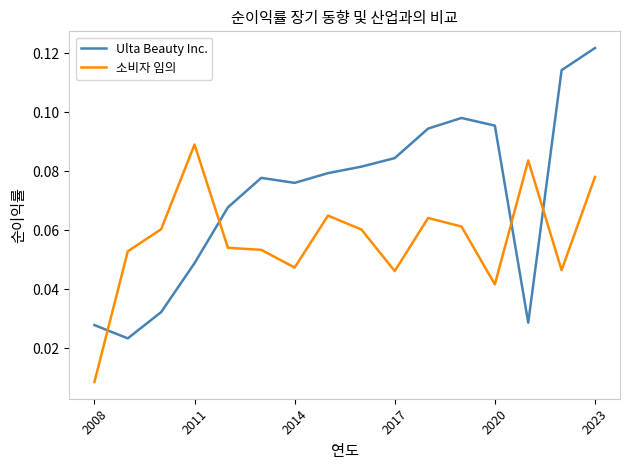

Which series has the largest total across all categories?

Ulta Beauty Inc.